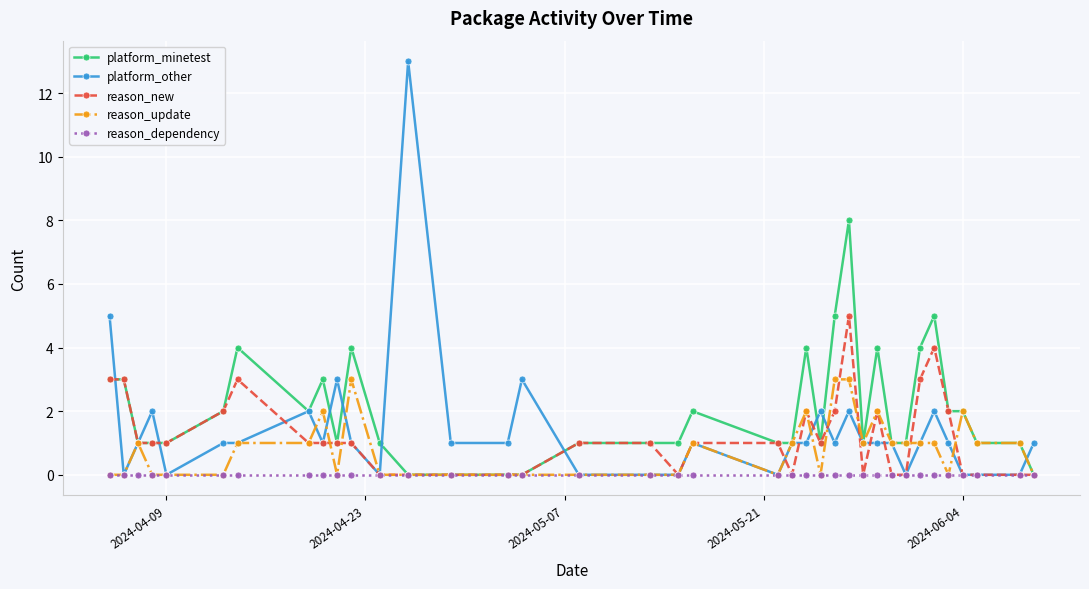

How many categories are shown in the chart?

37